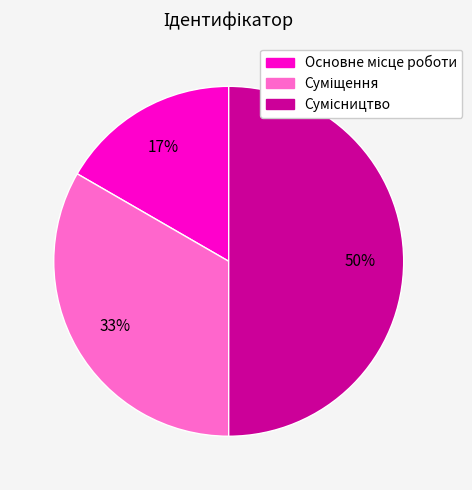

To the nearest percent, what is the difference between the largest and smallest slice percentages?

33%